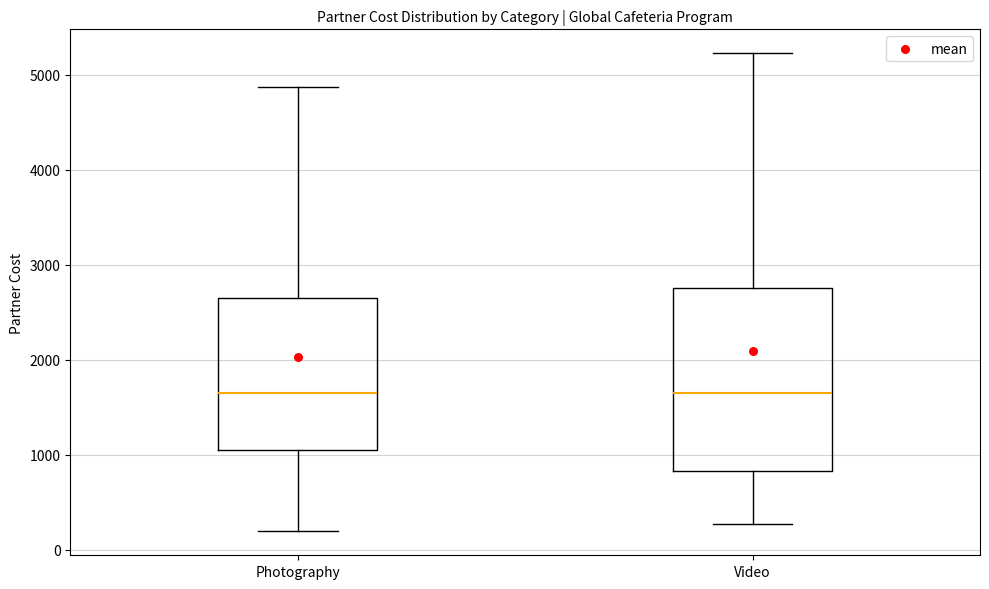

Reading left to right, read every box against the y-axis: the position of its median line, the range the box covers, and the ends of its whiskers. The values are not printed on the chart, so give them approximately, as read against the axis.

Photography: median 1700, box 1000 to 2700, whiskers 200 to 4900
Video: median 1700, box 800 to 2800, whiskers 300 to 5200